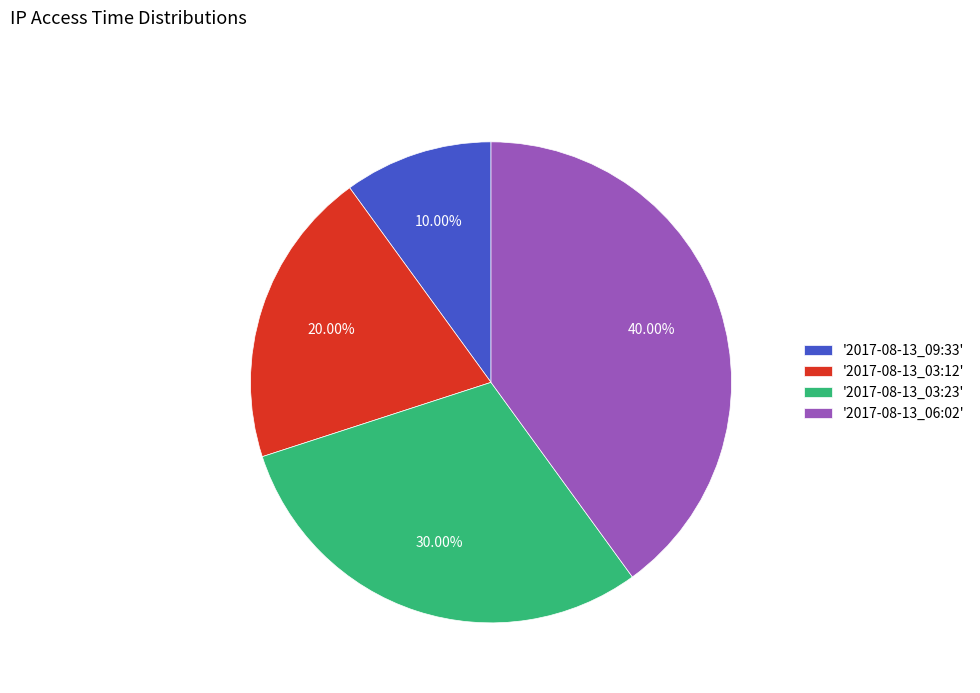

Do '2017-08-13_06:02' and '2017-08-13_03:12' together represent more than half of the pie?

Yes